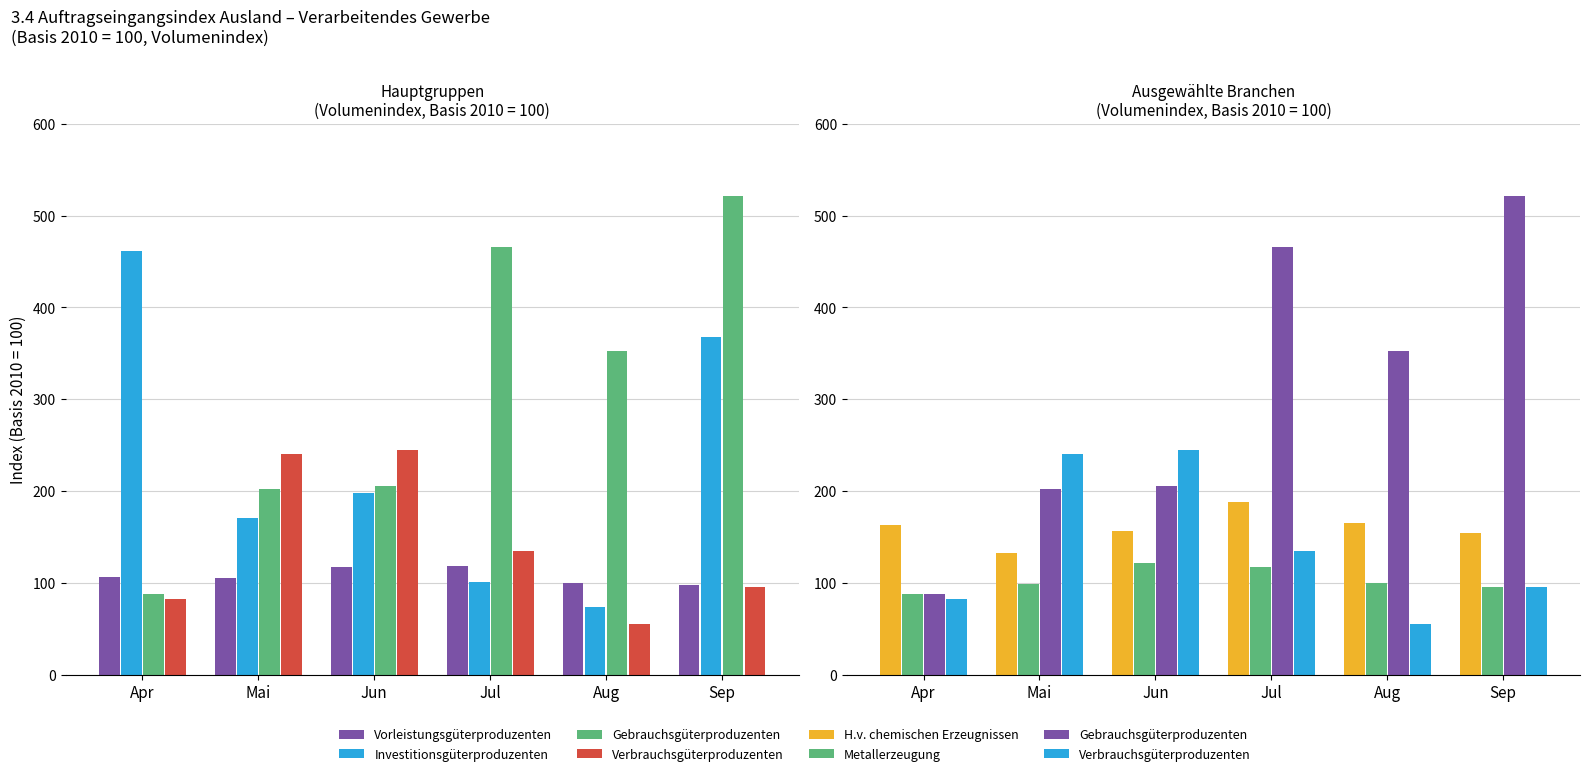

Rank the series by their maximum value, from lowest to highest.

Vorleistungsgüterproduzenten, Metallerzeugung, H.v. chemischen Erzeugnissen, Verbrauchsgüterproduzenten, Investitionsgüterproduzenten, Gebrauchsgüterproduzenten